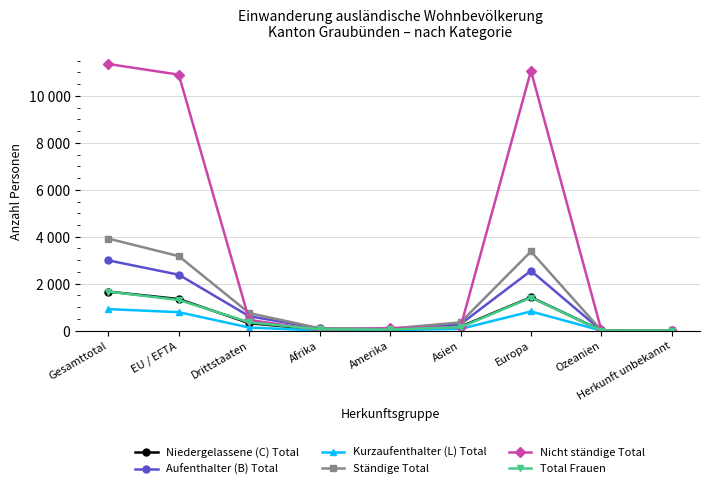

What are all the series names shown in the legend?

Niedergelassene (C) Total, Aufenthalter (B) Total, Kurzaufenthalter (L) Total, Ständige Total, Nicht ständige Total, Total Frauen